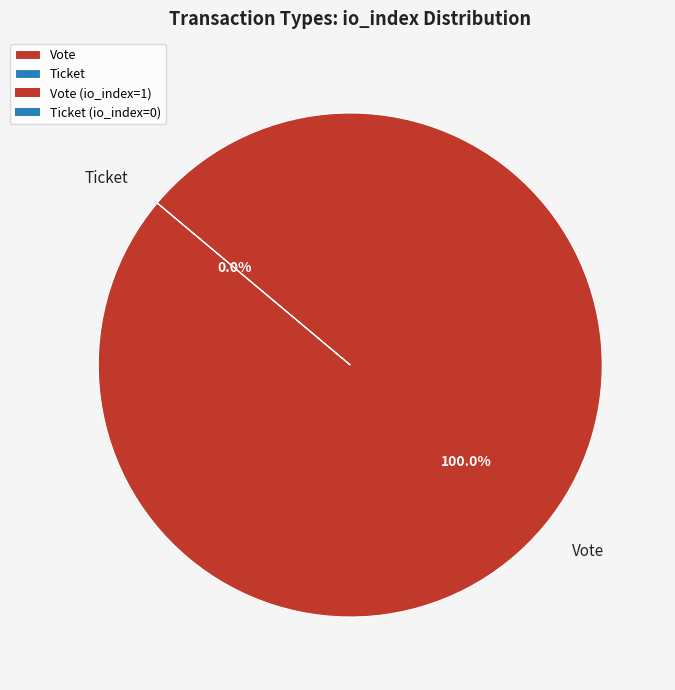

Rank the categories by value from lowest to highest.

Ticket, Vote